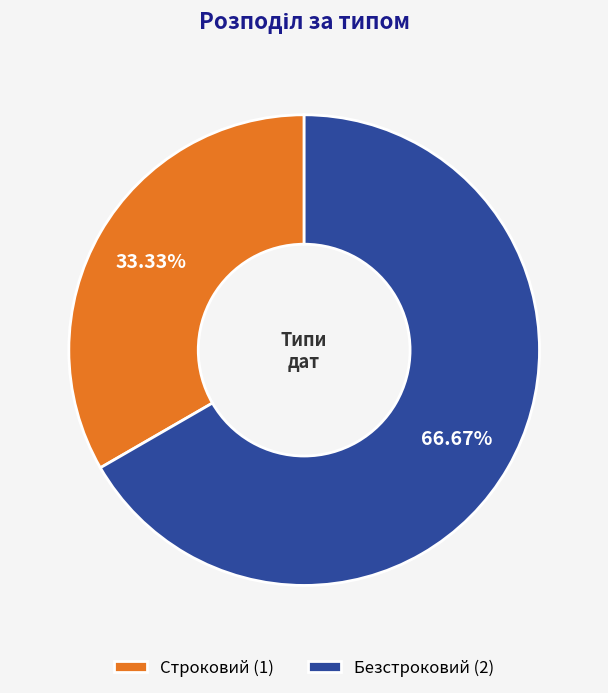

Between Строковий and Безстроковий, which is larger?

Безстроковий